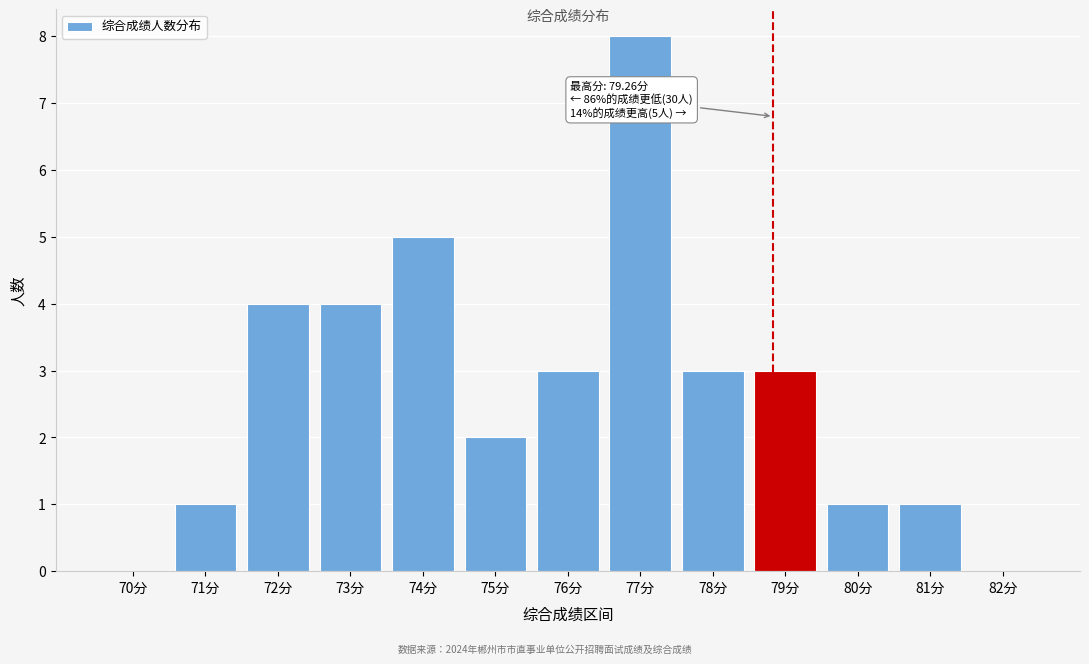

Reading left to right, transcribe all the data shown in this chart.

70分=0	71分=1	72分=4	73分=4	74分=5	75分=2	76分=3	77分=8	78分=3	79分=3	80分=1	81分=1	82分=0